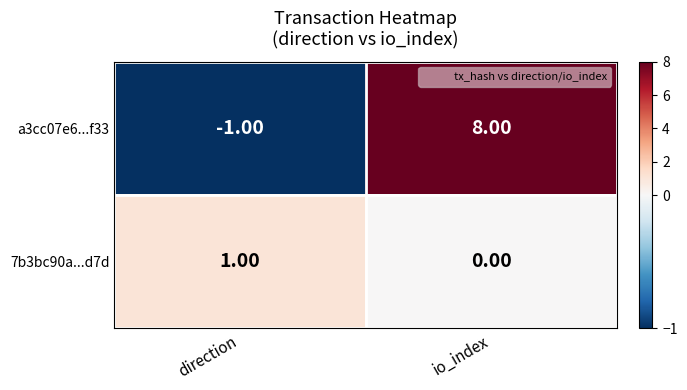

At which label is a3cc07e6...f33 closest to 3?

direction